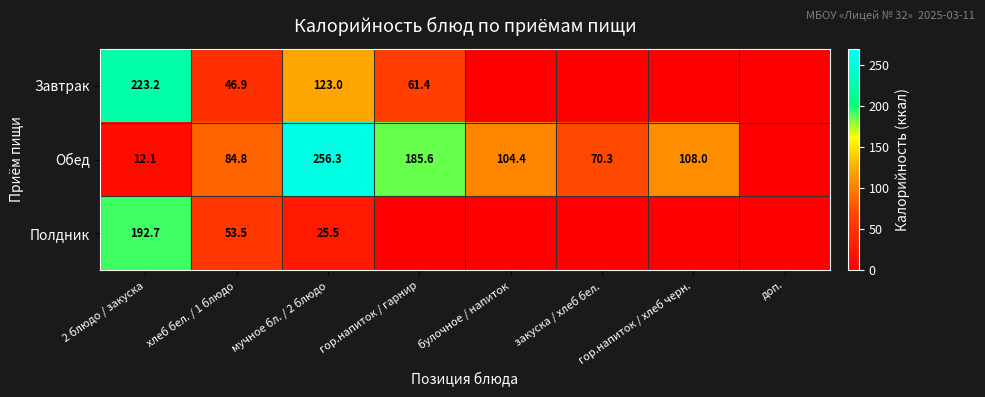

What is the total value across all series at гор.напиток / хлеб черн.?

108.0